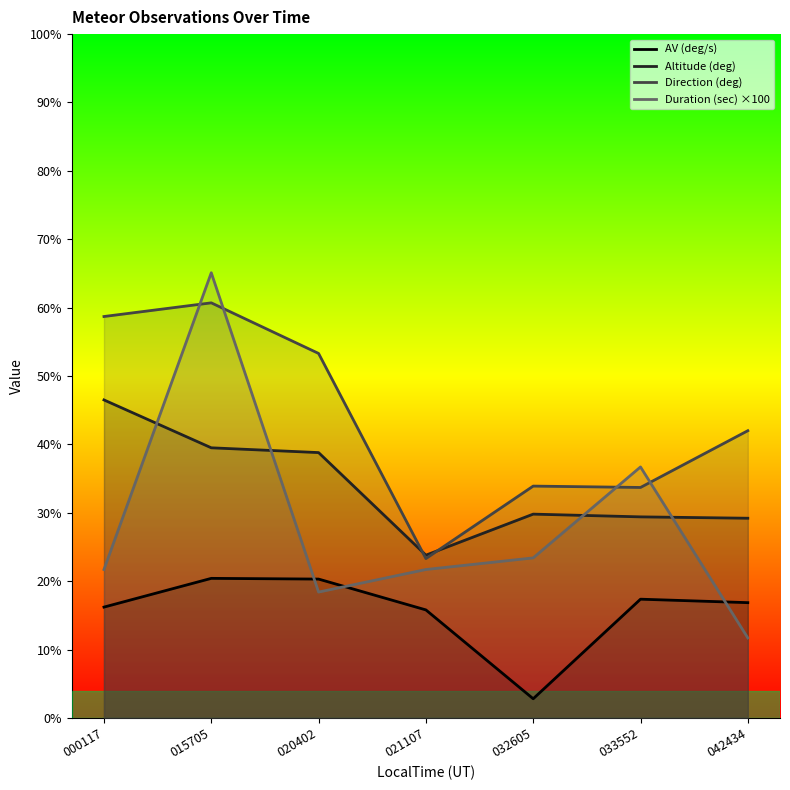

What is the value of the Direction (deg) point at the 7th from the left?

42.0